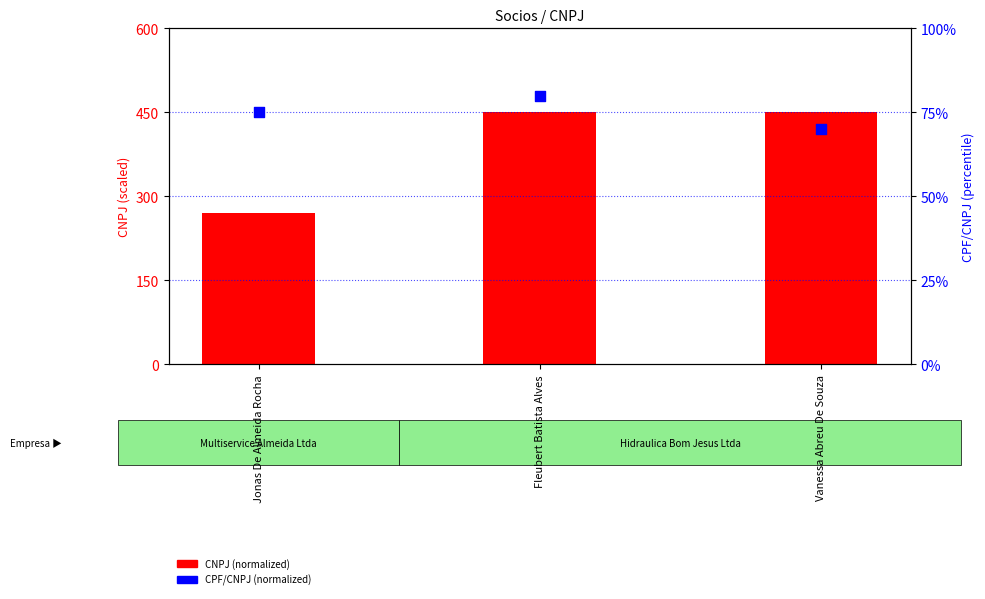

Which series contains the lowest Y value?

CPF/CNPJ (normalized)